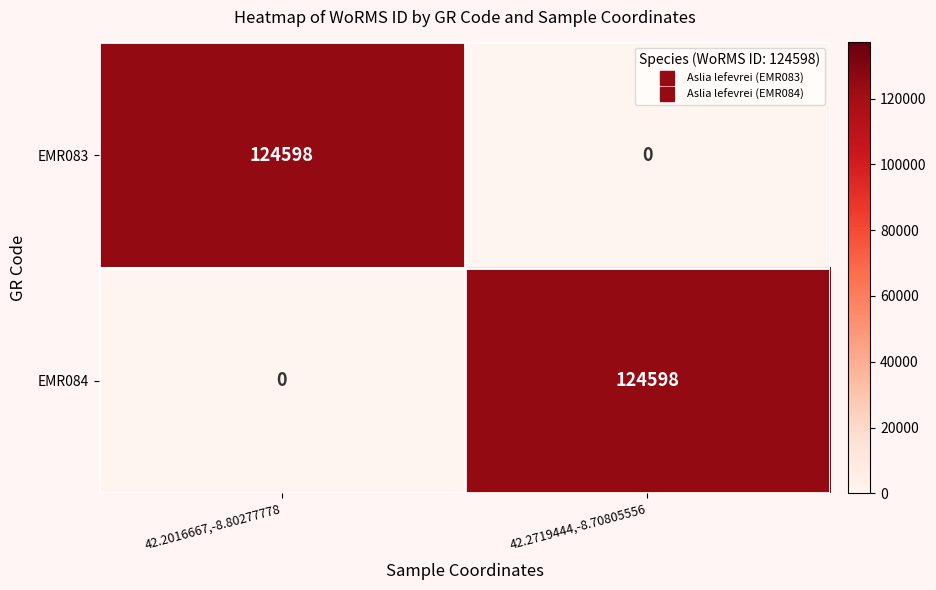

What is the difference between the highest and lowest values at 42.2016667,-8.80277778?

124598